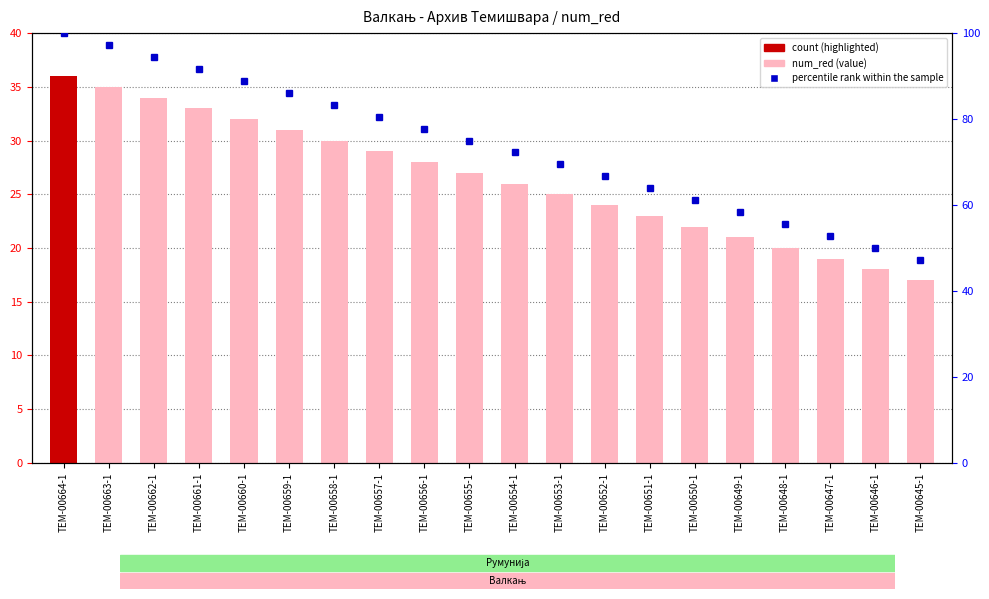

At which category does the chart reach its minimum across all series?

TEM-00645-1